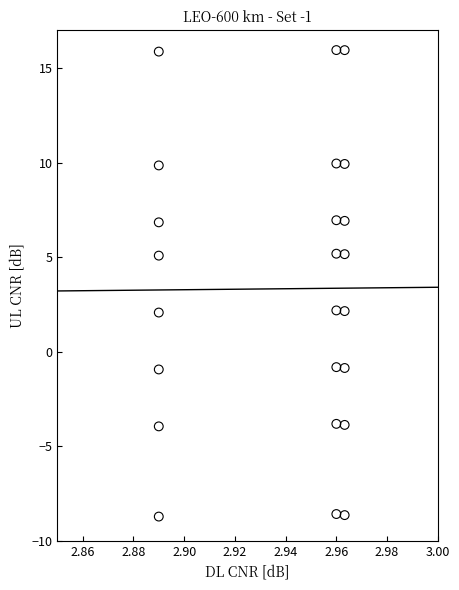

What is the range of Y values (max minus min)?

24.7